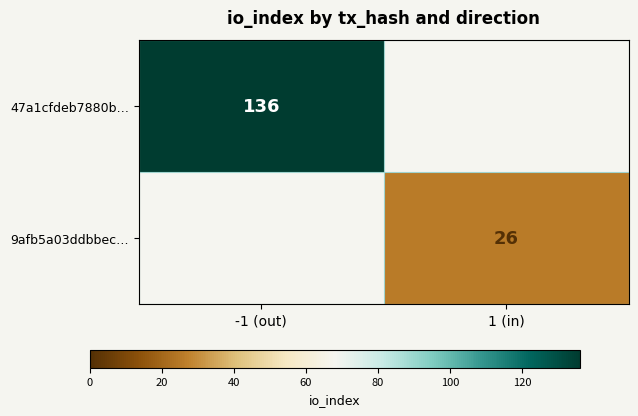

Is it true that 47a1cfdeb7880b… equals 187 at -1 (out)?

False